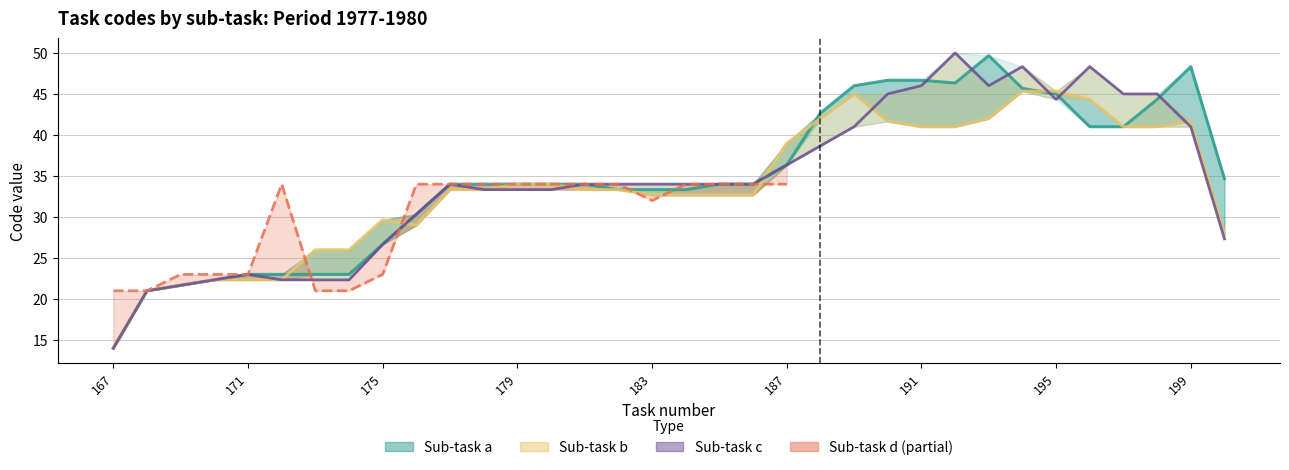

Between 188 and 191, which series saw the biggest shift?

c